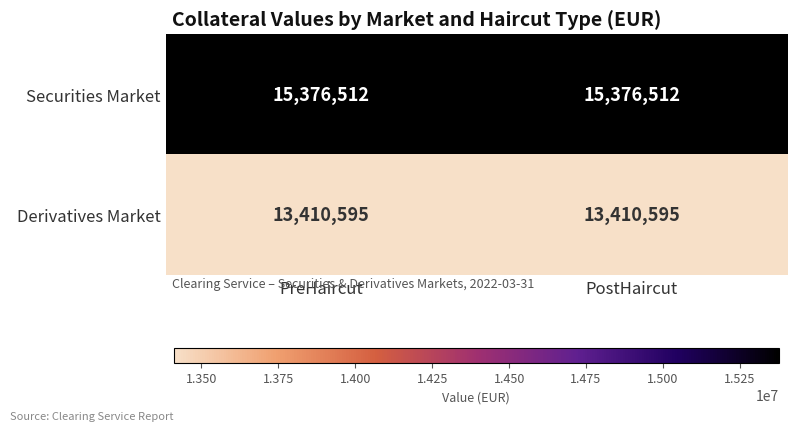

What is the difference between the highest and lowest values at PreHaircut?

1965917